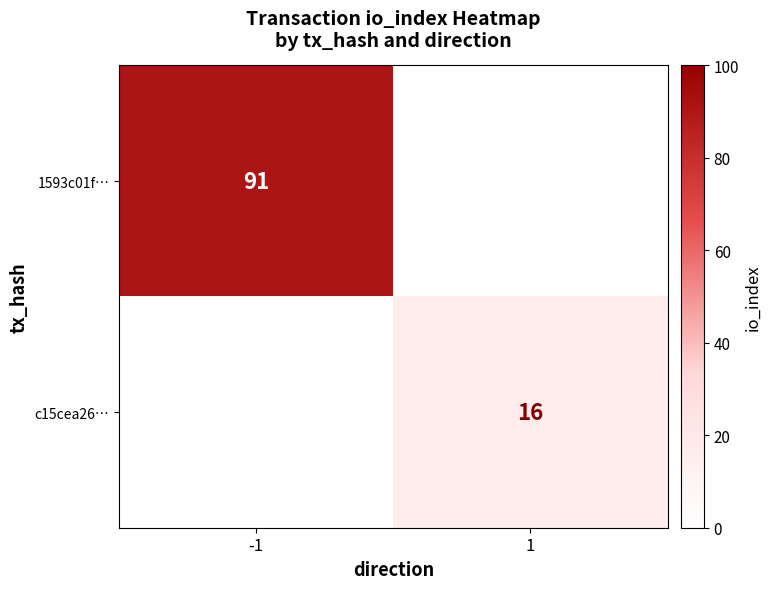

True or false: c15cea26… has a value of 16 at 1.

True